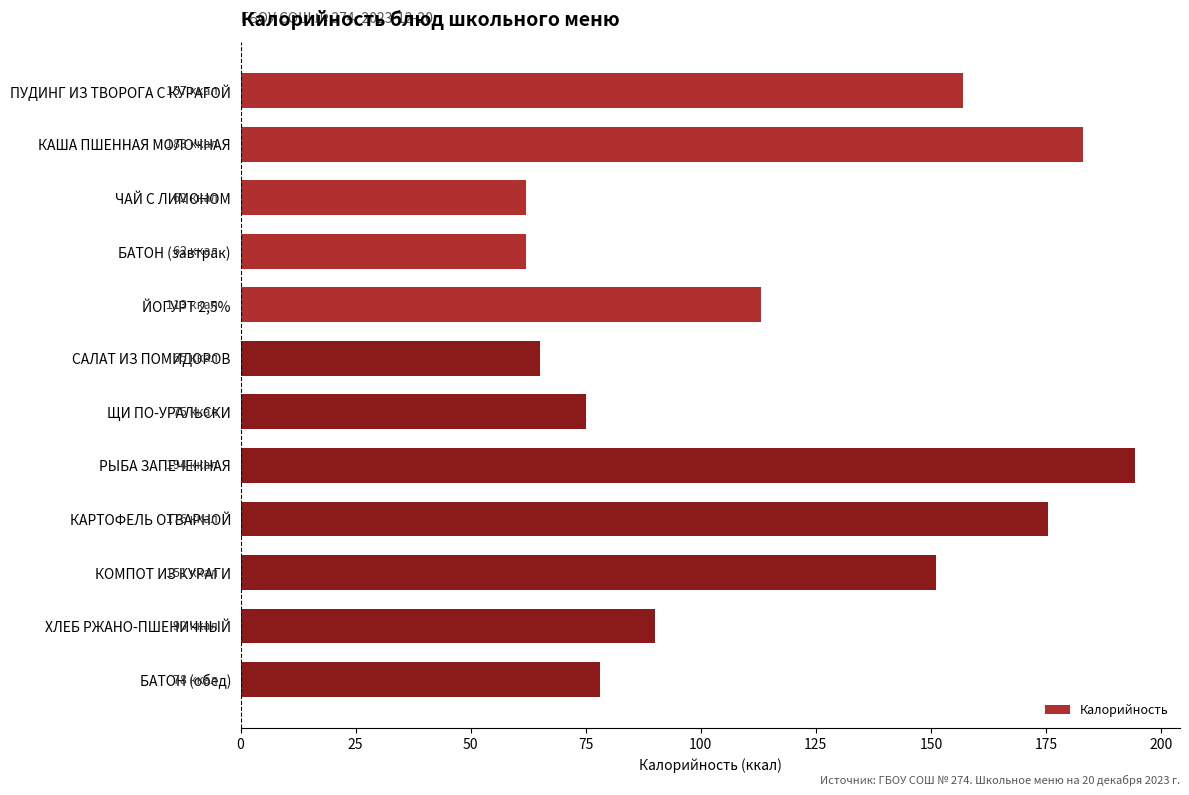

What position from the bottom is САЛАТ ИЗ ПОМИДОРОВ?

7